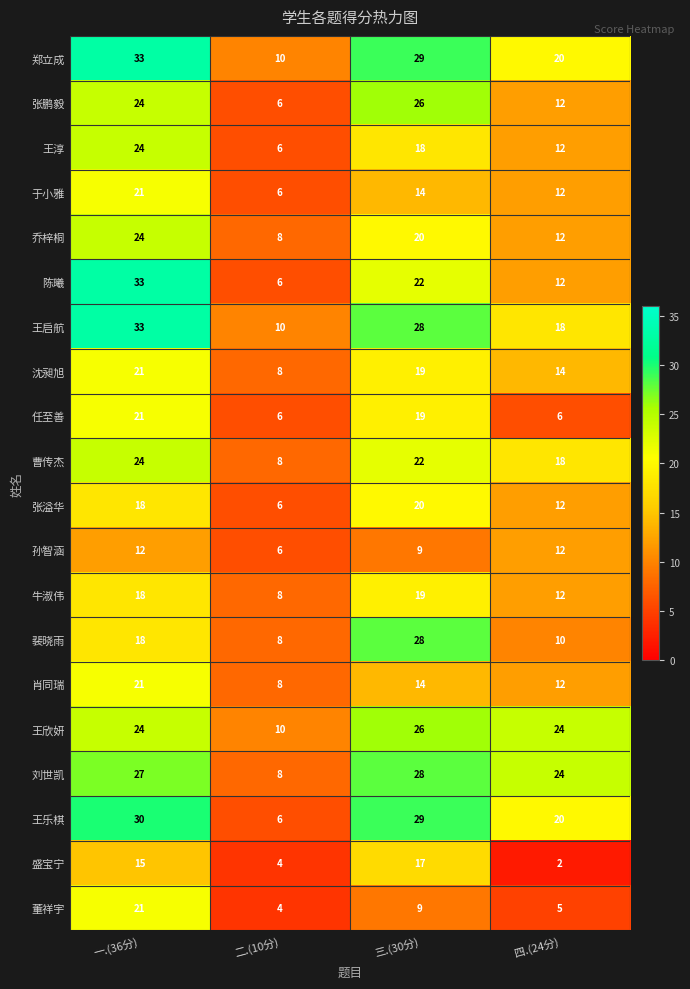

The 盛宝宁 series shows 15 at 一.(36分). True or false?

True